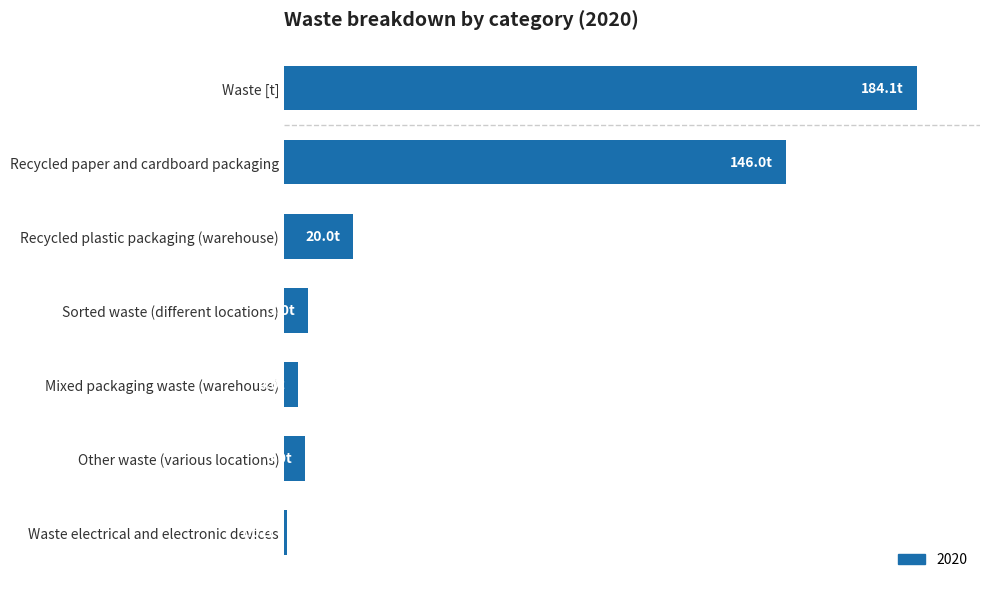

True or false: the data shows 1.0 at Waste electrical and electronic devices.

True